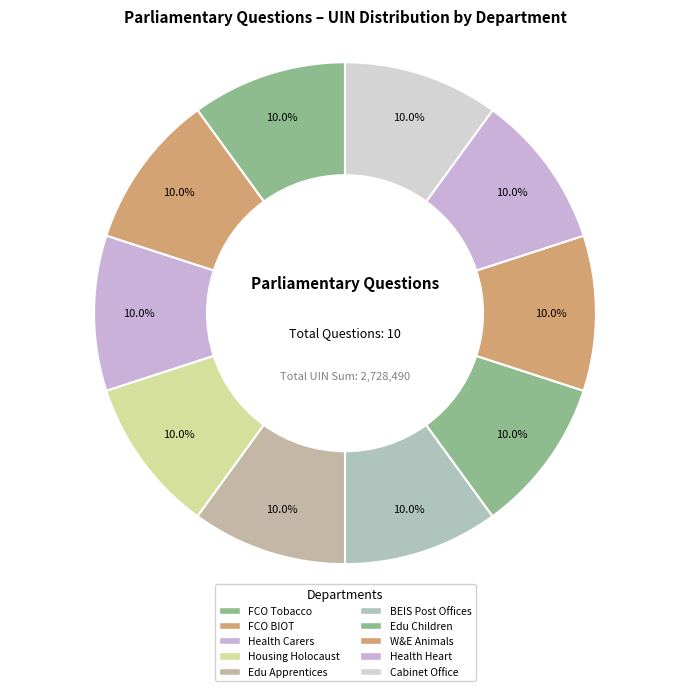

Count the number of slices in the pie.

10